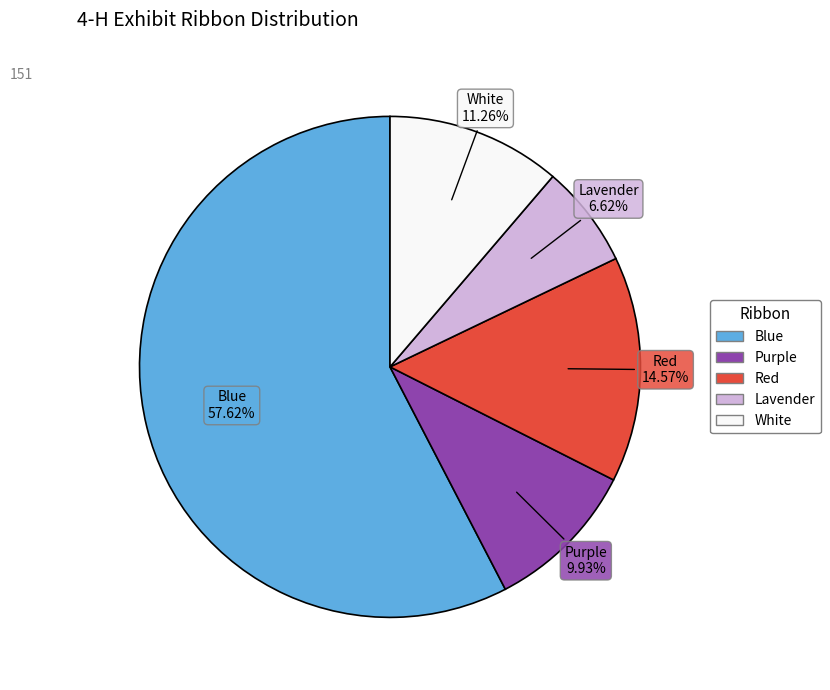

Which has a higher value, White or Blue?

Blue